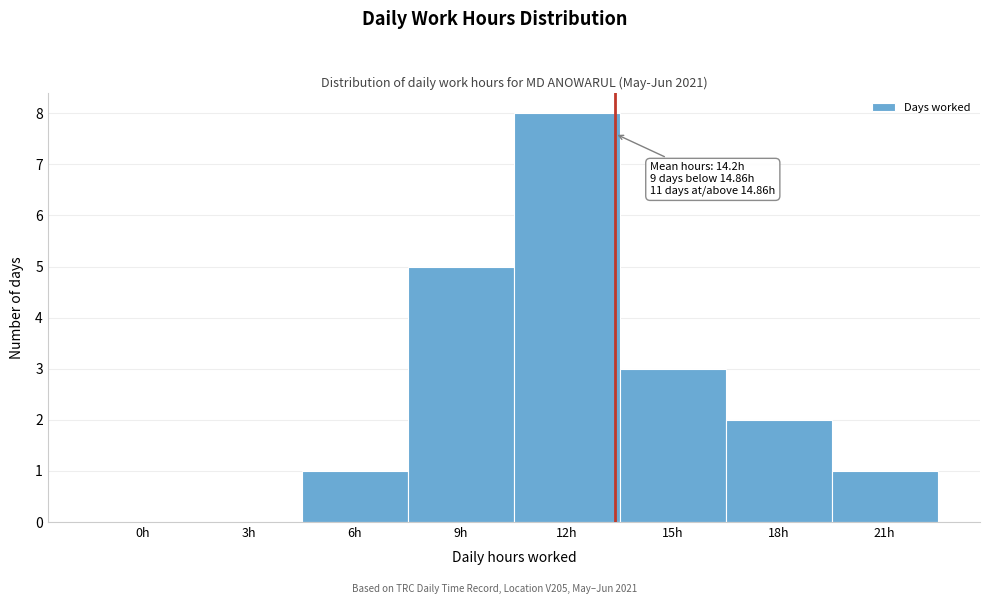

Reading right to left, transcribe all the data shown in this chart.

21h=1	18h=2	15h=3	12h=8	9h=5	6h=1	3h=0	0h=0